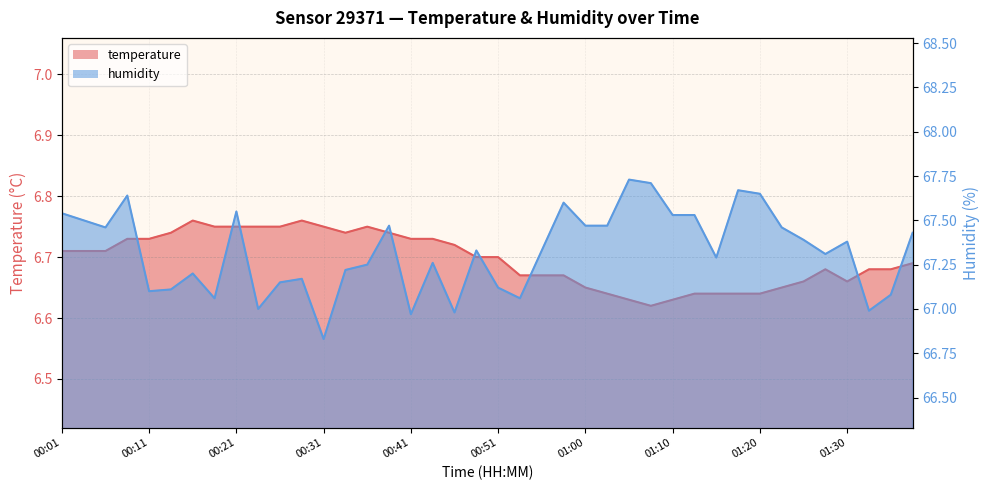

Which series has the widest spread of values?

humidity